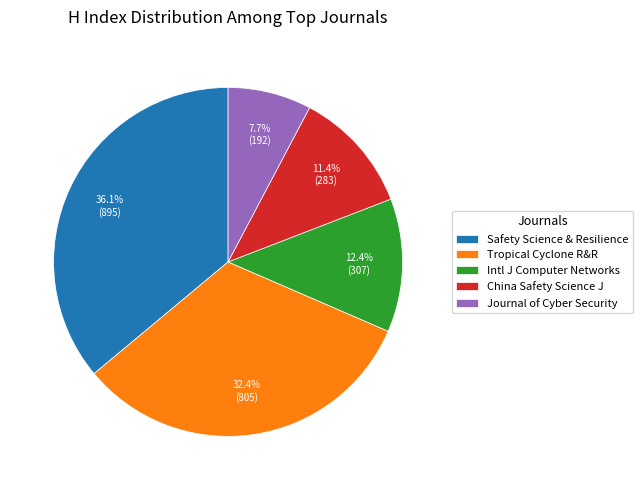

Rank the categories by value from lowest to highest.

Journal of Cyber Security, China Safety Science J, Intl J Computer Networks, Tropical Cyclone R&R, Safety Science & Resilience